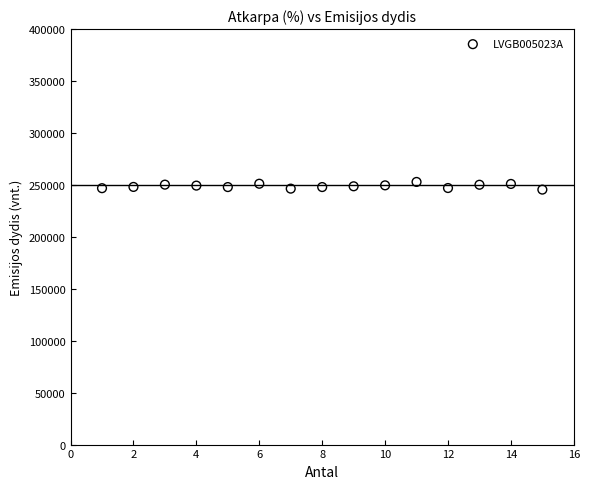

What is the range of Y values (max minus min)?

7387.3